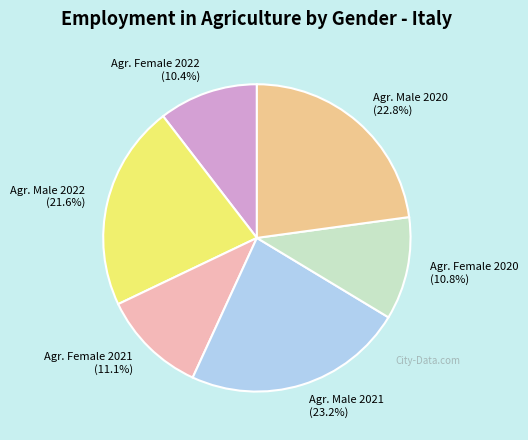

Is there any slice that represents more than half of the pie?

No